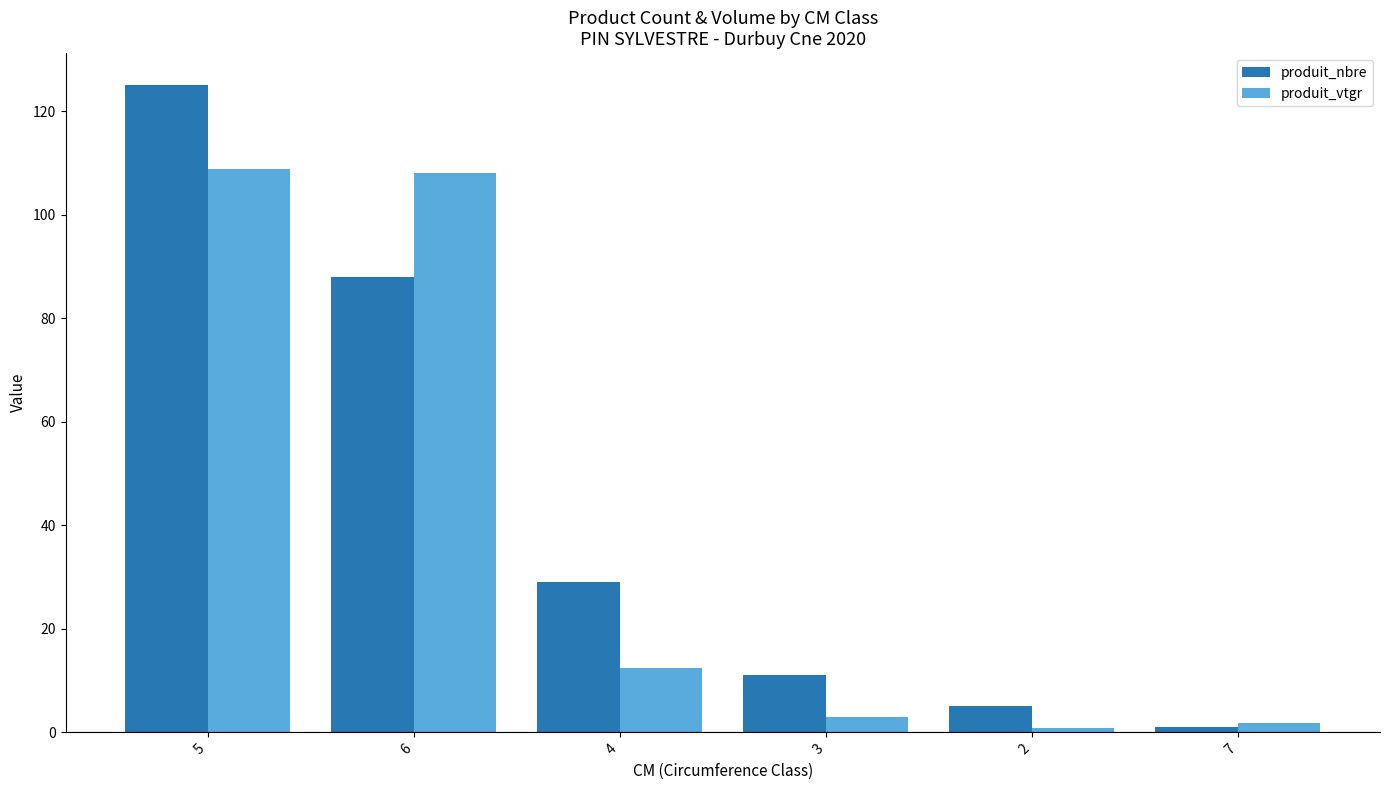

Which series changed the most between 6 and 4?

produit_vtgr